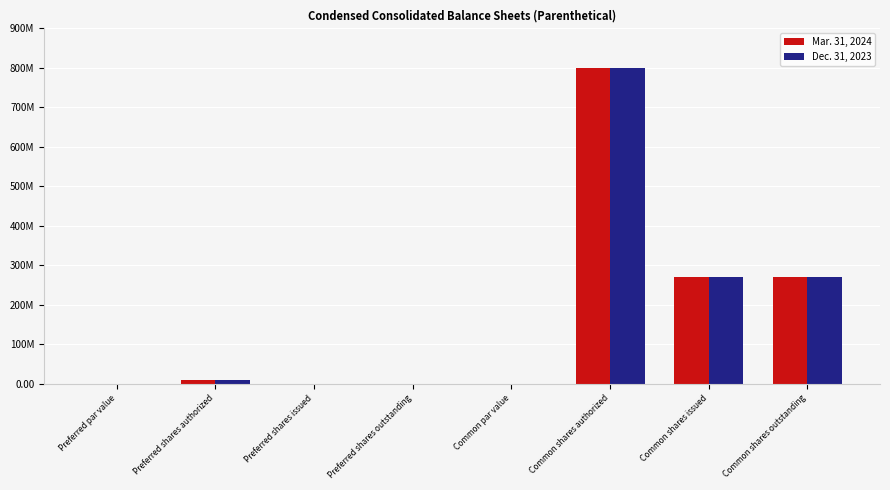

Reading left to right, what are all the values shown in this chart?

Mar. 31, 2024: 0.0	10000000.0	0.0	0.0	0.0	800000000.0	270801781.0	270801781.0
Dec. 31, 2023: 0.0	10000000.0	0.0	0.0	0.0	800000000.0	270034495.0	270034495.0